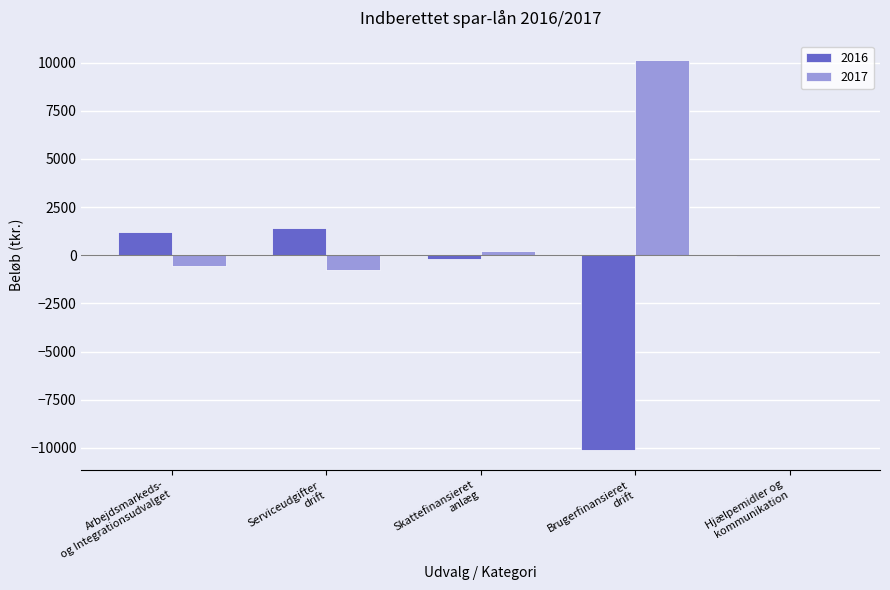

The value of 2017 at Skattefinansieret
anlæg is 193.0. True or false?

True